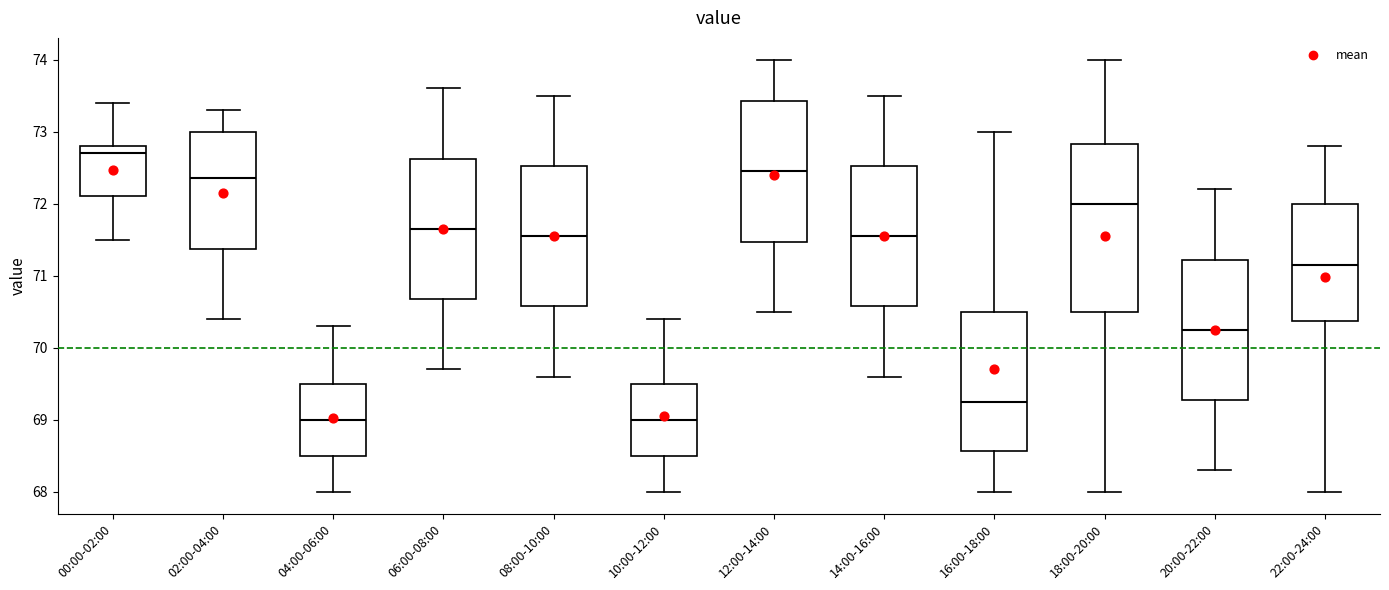

Where does the median line of the box for 06:00-08:00 sit on the y-axis? The values are not printed on the chart, so give them approximately, as read against the axis.

71.7